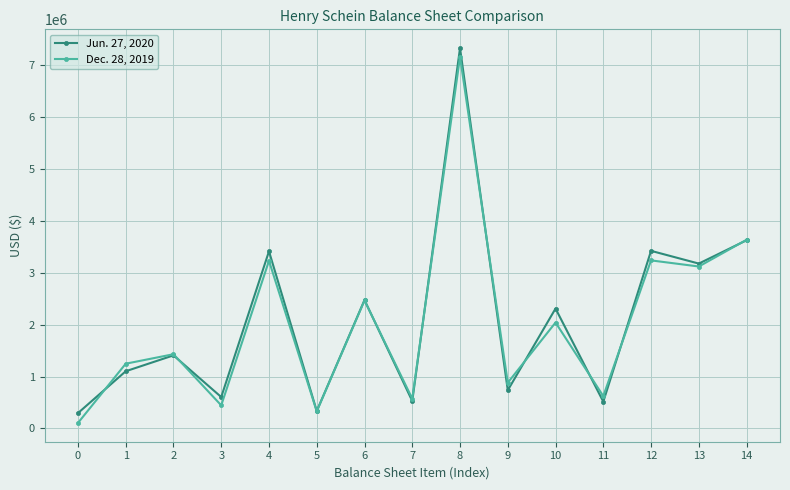

The value of Jun. 27, 2020 at 14 is 4889104. True or false?

False